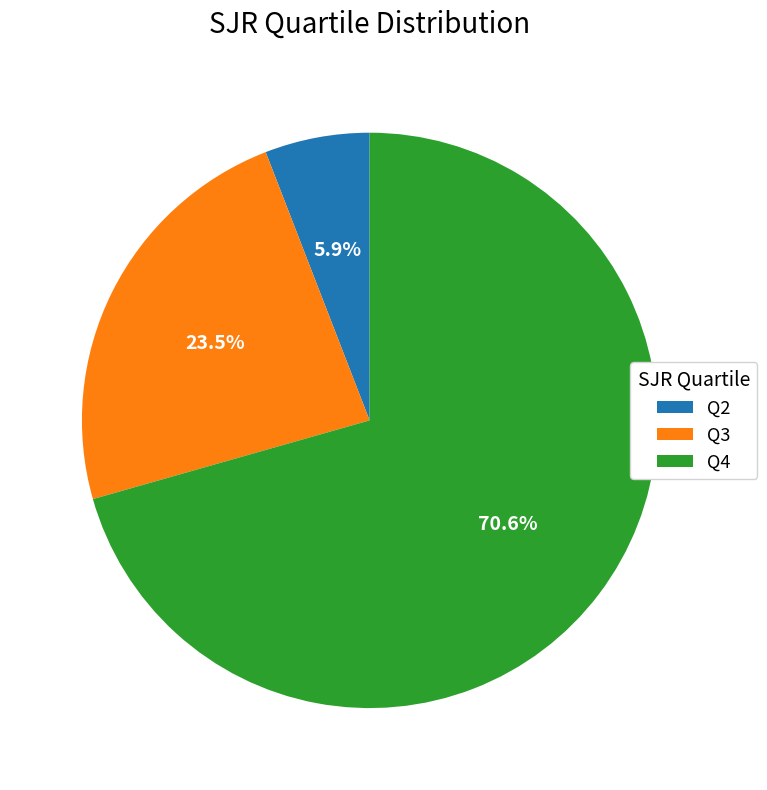

What is the majority slice?

Q4